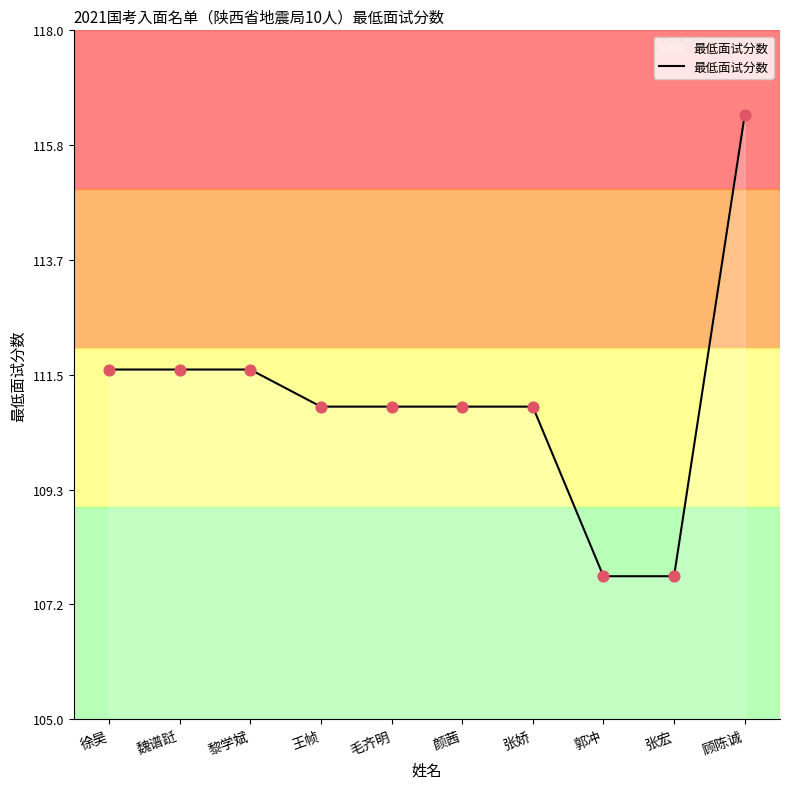

What is the change in value from 颜茜 to 郭冲?

-3.2